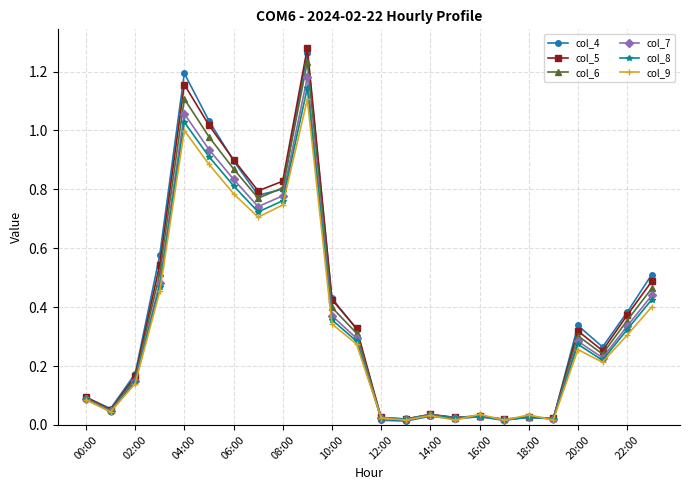

Which series has the largest range (max minus min)?

col_5